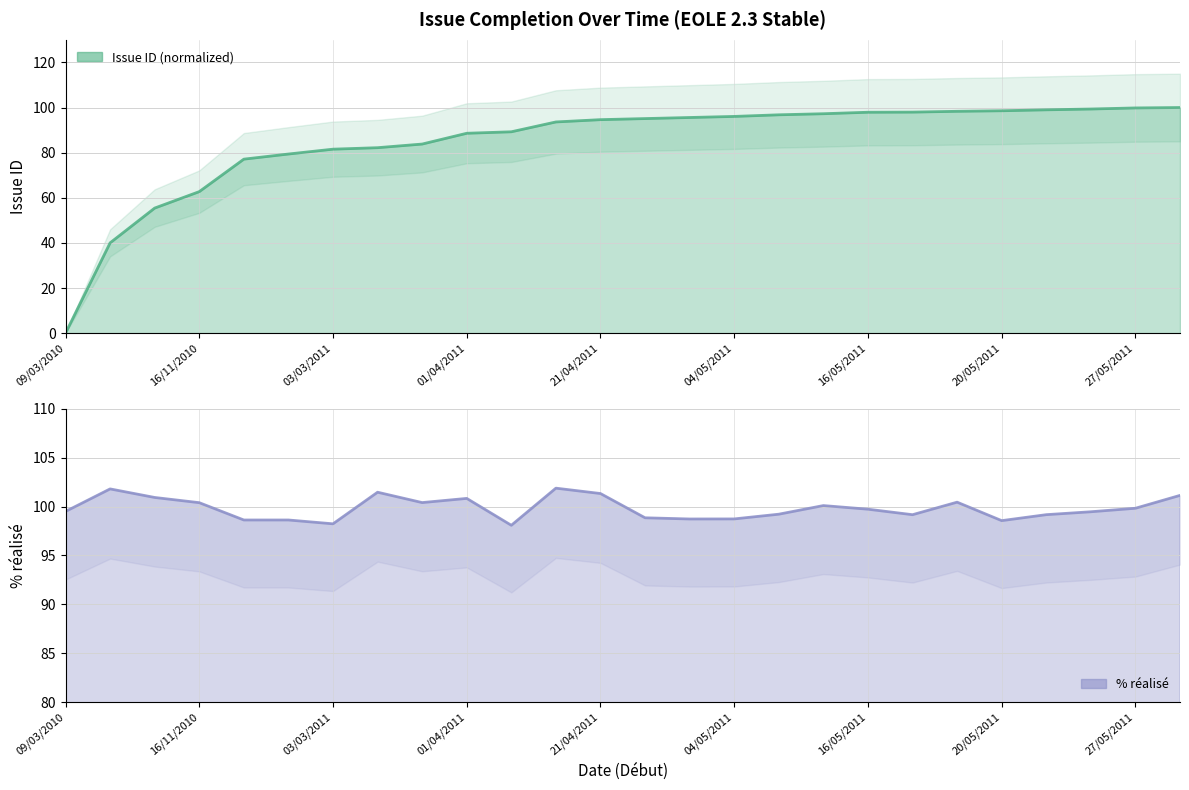

What is the difference between the maximum and minimum values?

100.0